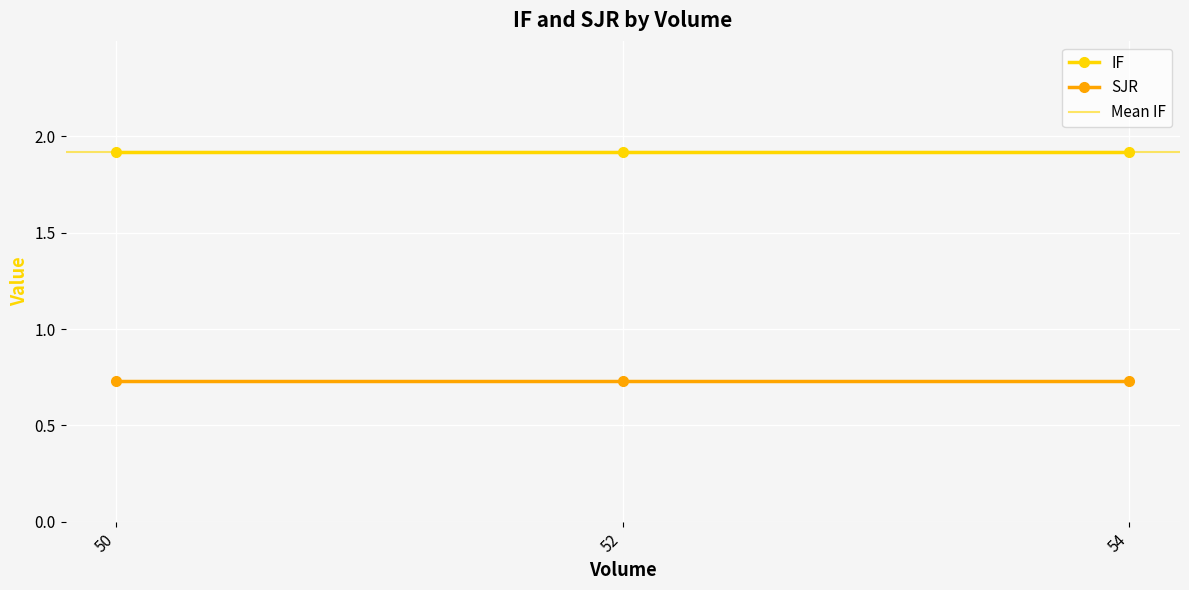

List the series in order of their peak value, lowest first.

SJR, IF